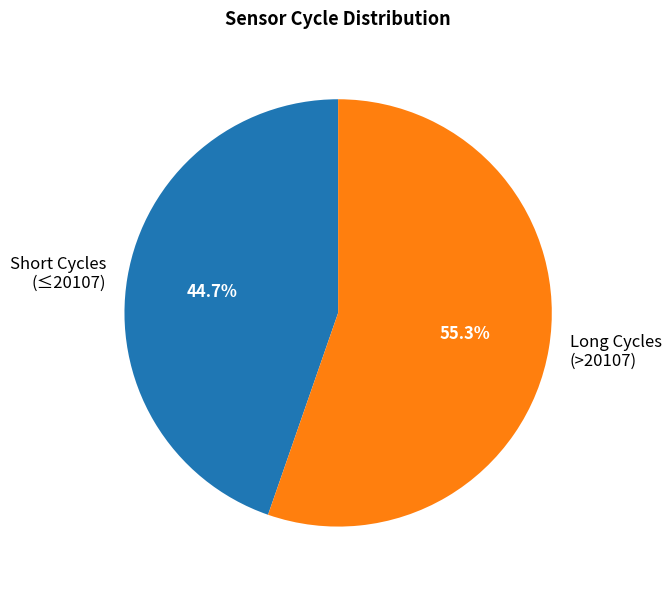

Is there any slice that represents more than half of the pie?

Yes